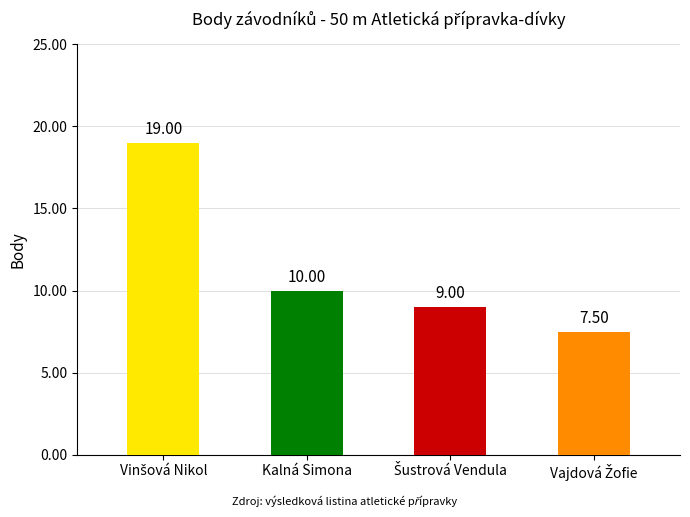

What is the label of the 2nd bar from the left?

Kalná Simona